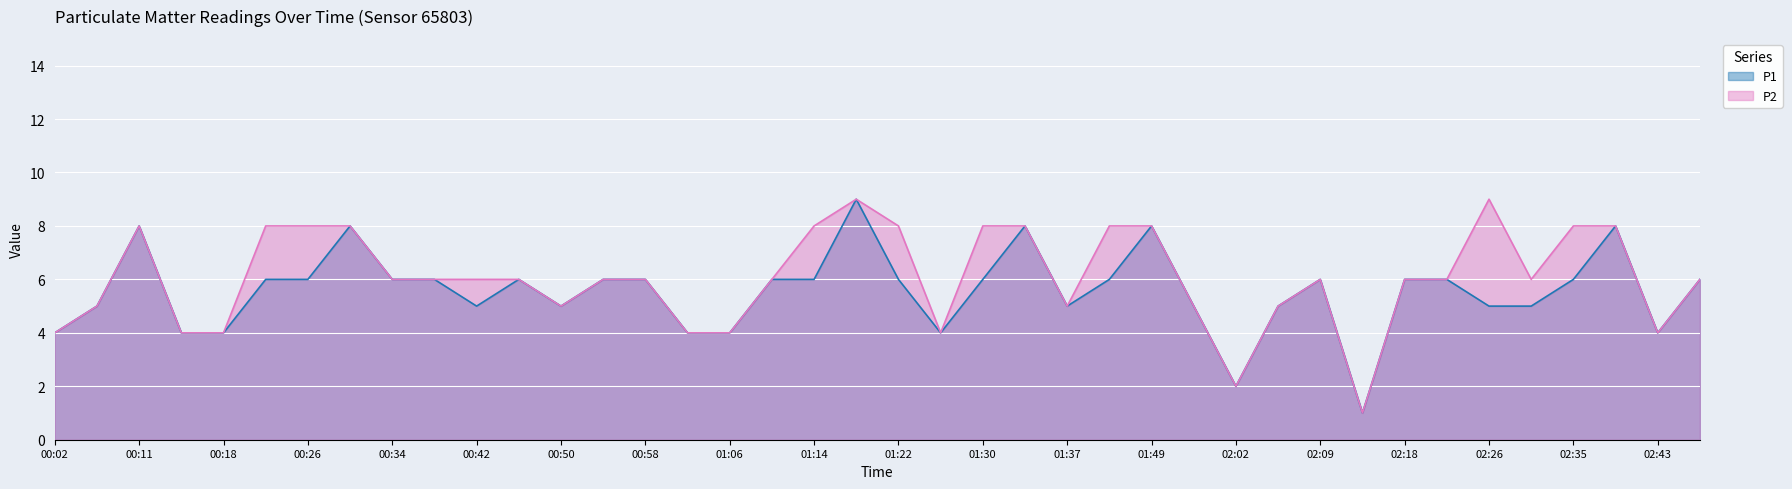

True or false: P2 and P1 intersect in this chart.

False